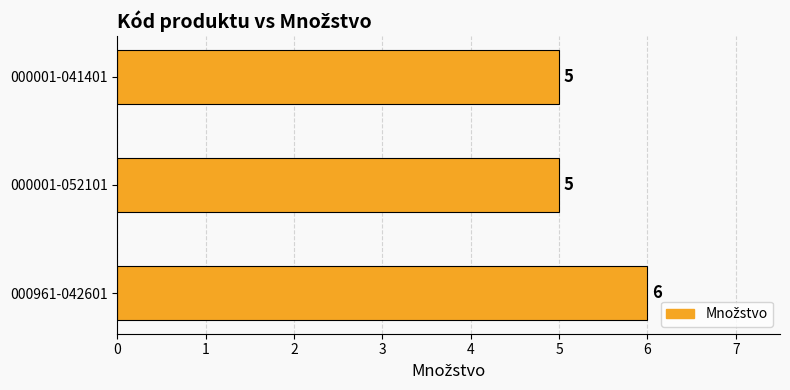

What is the sum of all values?

16